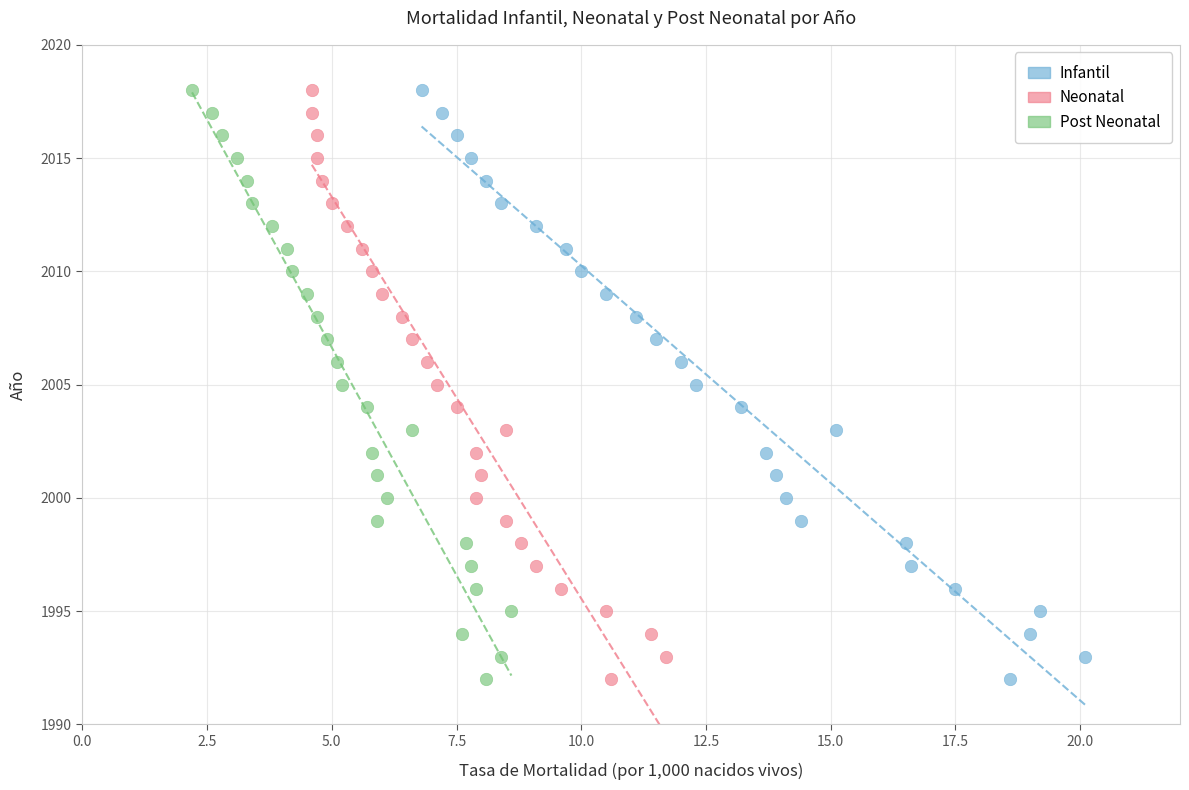

What are all the series names shown in the legend?

Infantil, Neonatal, Post Neonatal